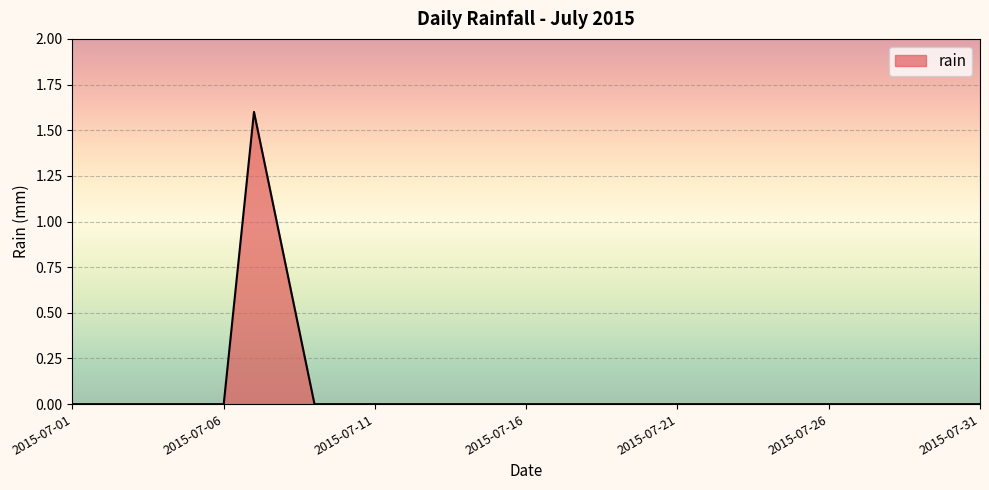

Count the values in the range 0 to 1.

30